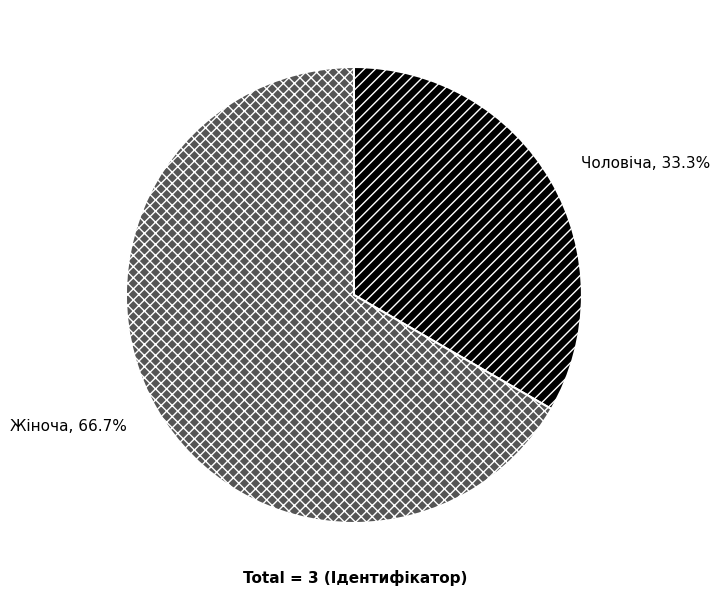

Approximately how many times larger is the value at Жіноча compared to Чоловіча?

2.0